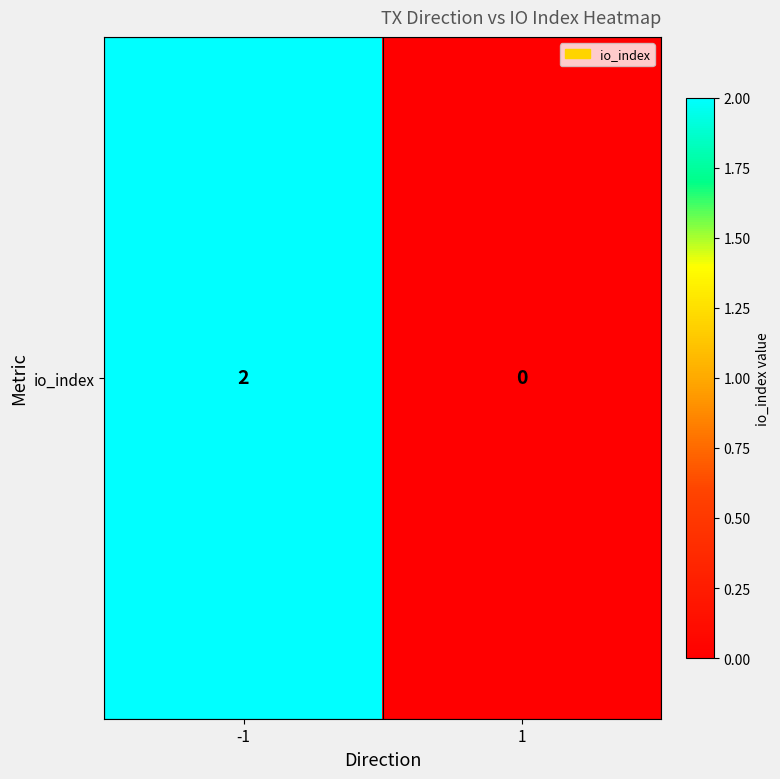

At which category does the chart reach its peak across all series?

-1